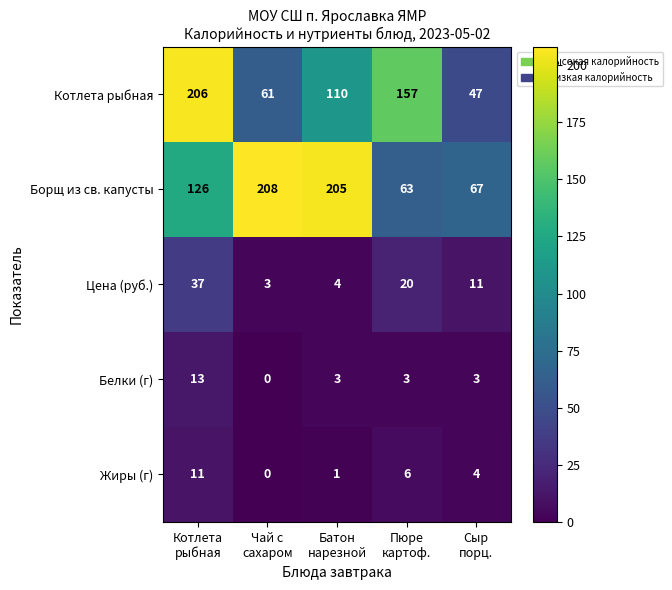

Reading right to left, extract all data points from this chart.

Котлета рыбная: 47	157	110	61	206
Борщ из св. капусты: 67	63	205	208	126
Цена (руб.): 11	20	4	3	37
Белки (г): 3	3	3	0	13
Жиры (г): 4	6	1	0	11